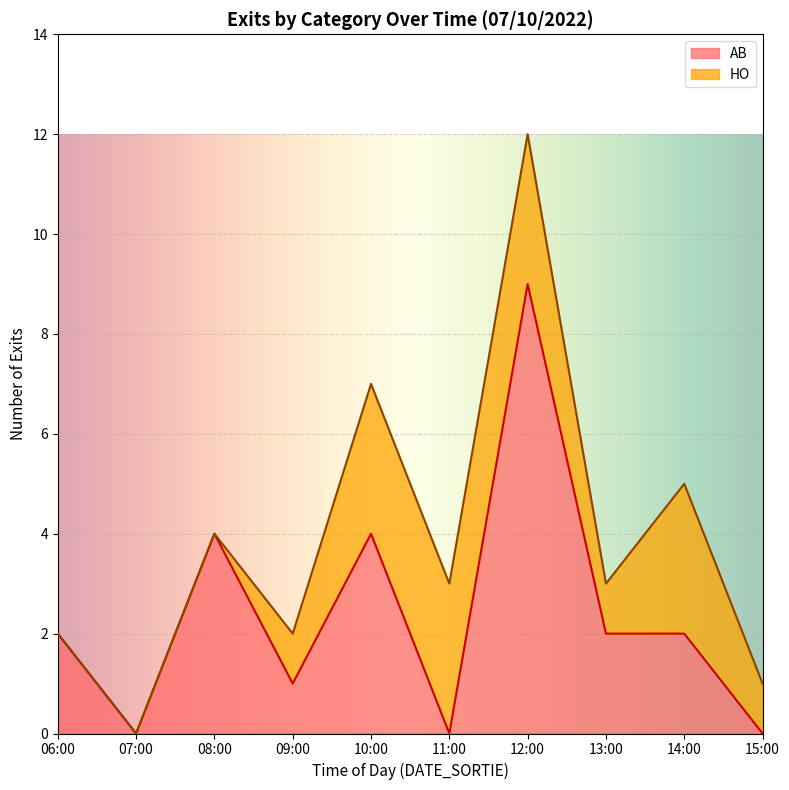

What is the sum of all AB values?

24